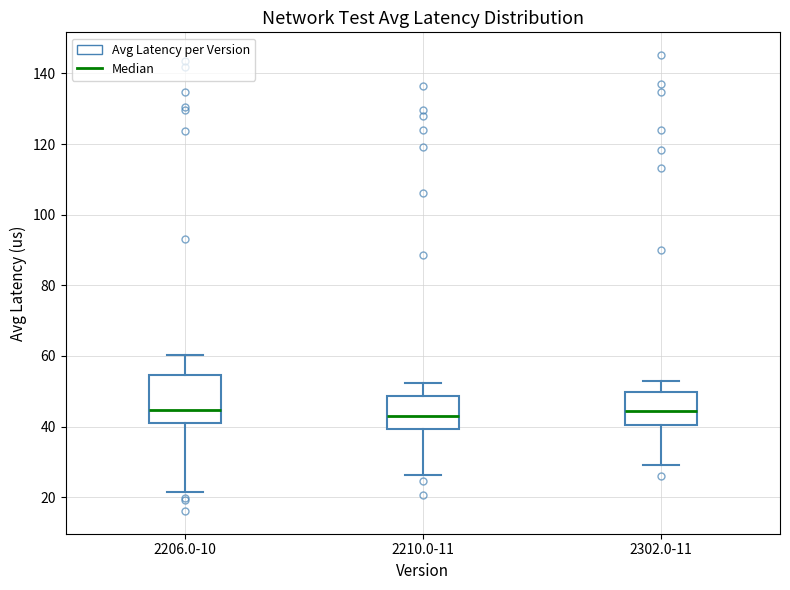

Where is the upper edge of the box for 2302.0-11 on the y-axis? The values are not printed on the chart, so give them approximately, as read against the axis.

50